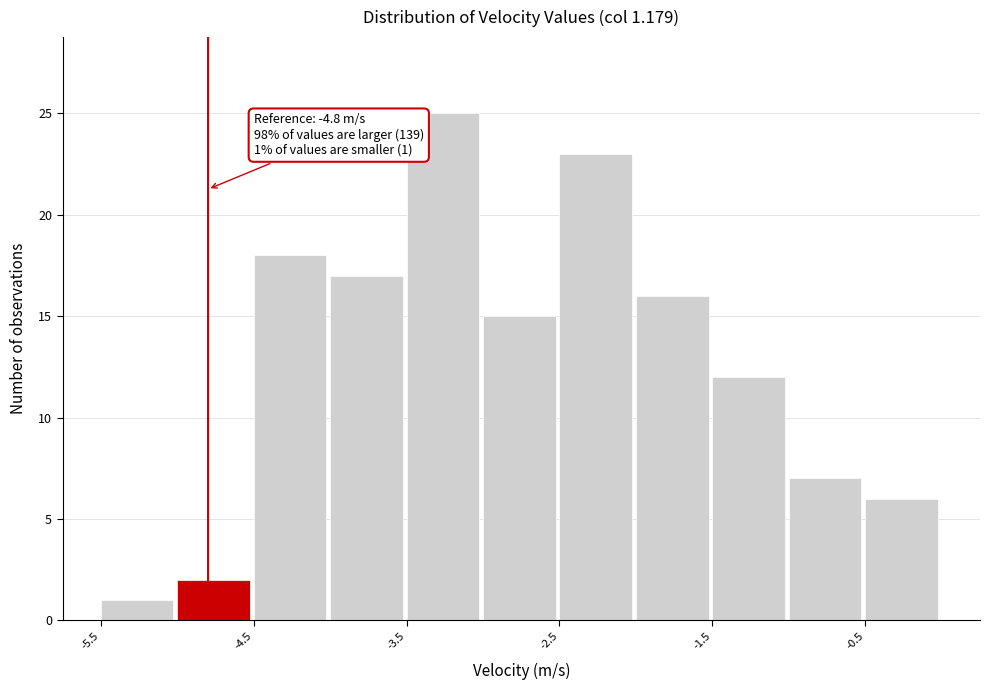

Over which range of the x-axis is the bar tallest?

-3.5 to -3.0